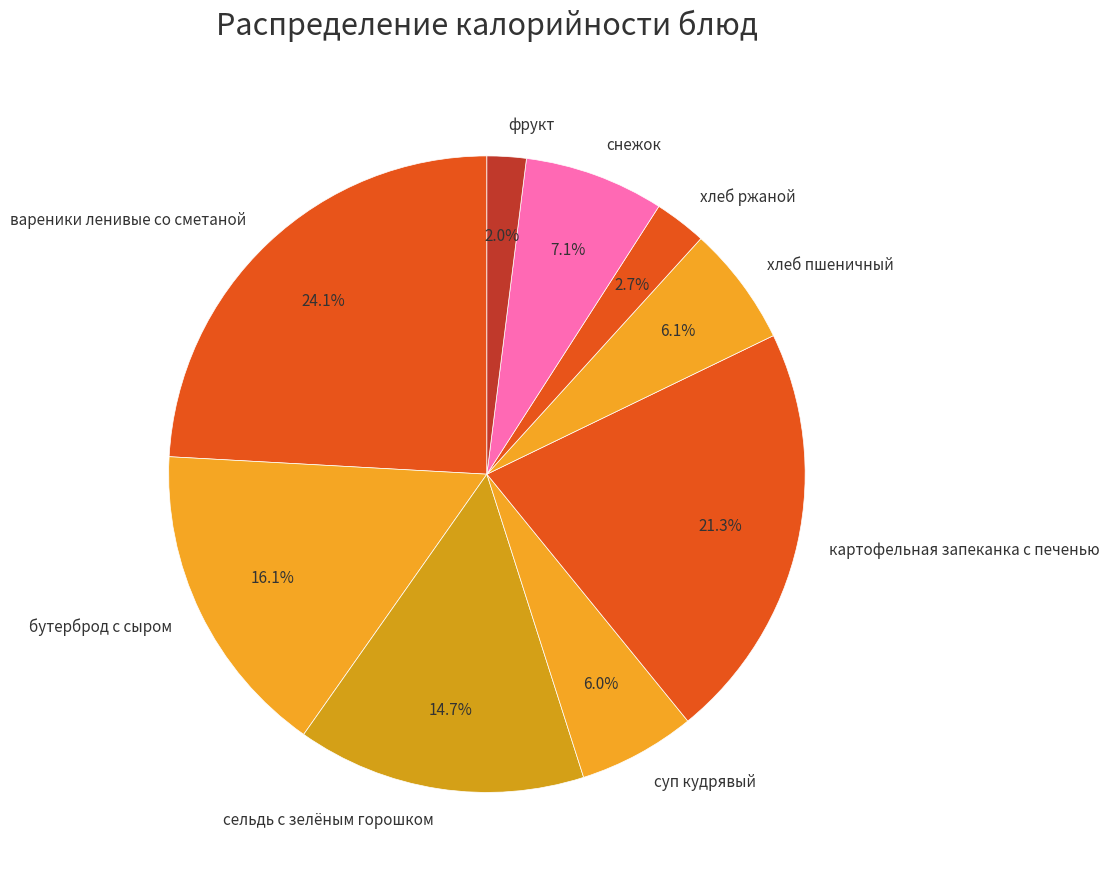

Which has a higher value, бутерброд с сыром or фрукт?

бутерброд с сыром